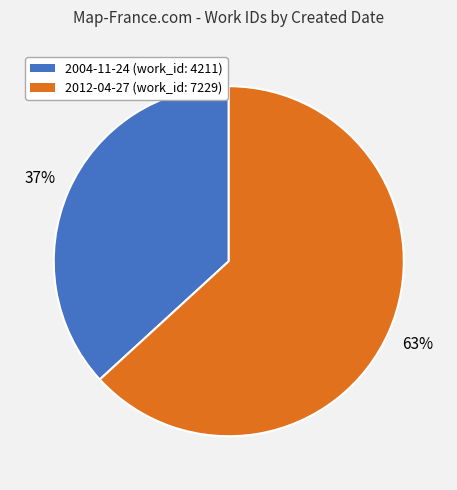

Is it true that 2012-04-27 is 76% of the pie?

False